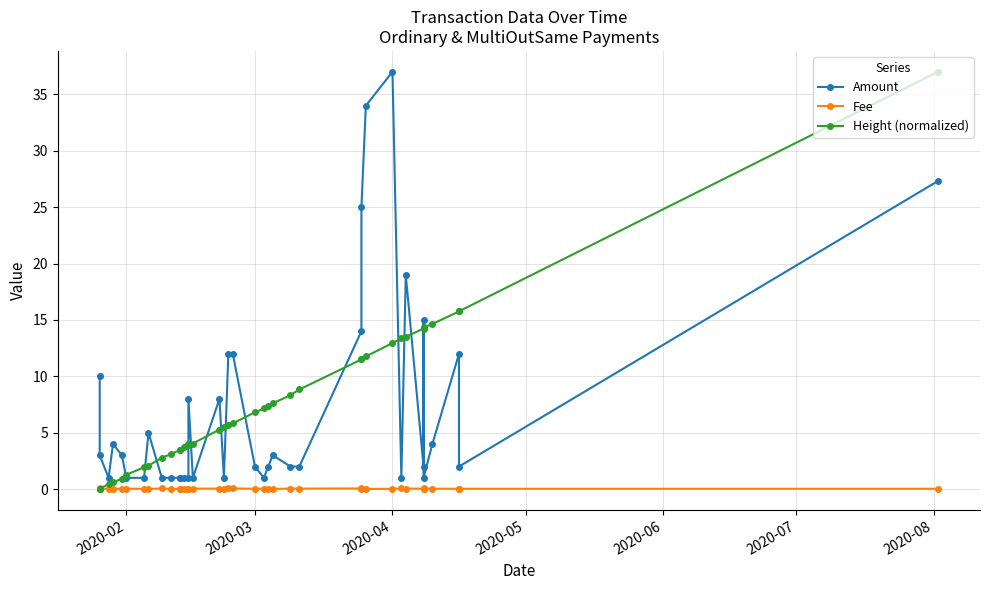

True or false: Amount and Fee cross at least once.

False